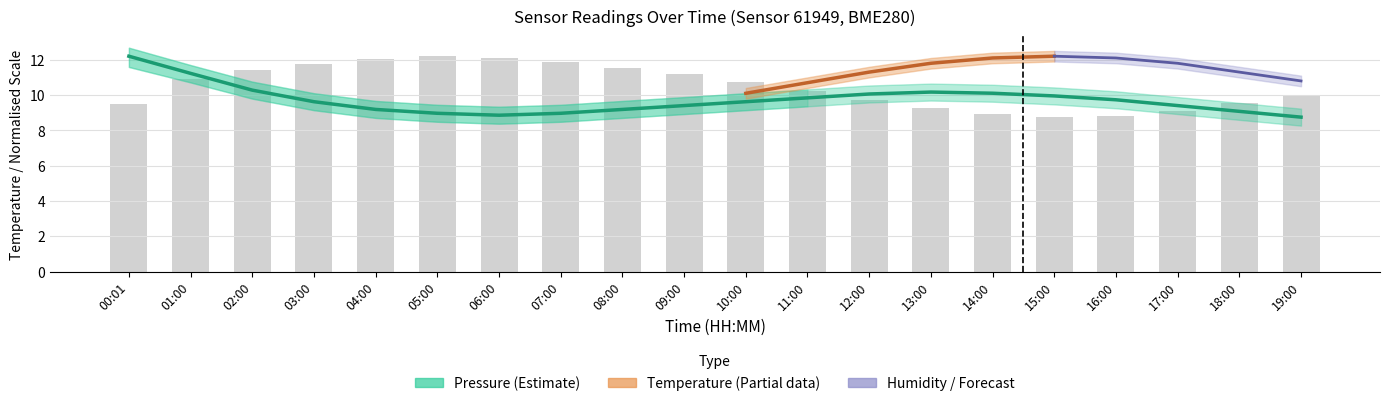

Is it true that pressure equals 15.3 at 08:00?

False